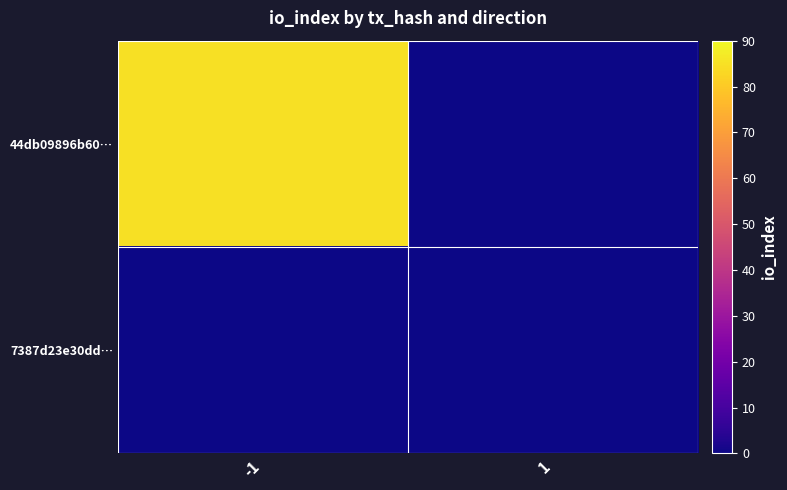

Which series has the largest range (max minus min)?

44db09896b60…